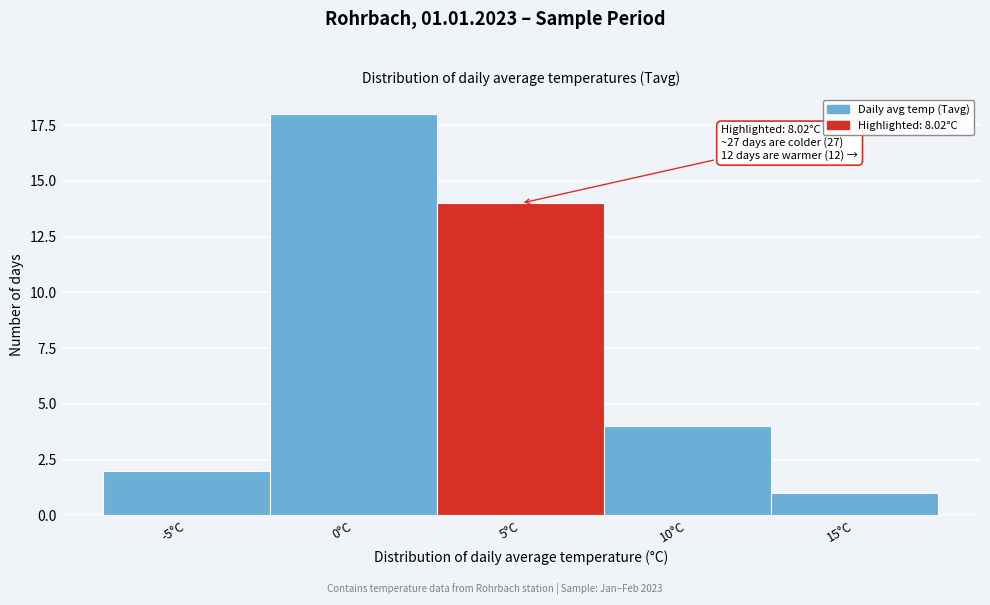

Reading right to left, transcribe all the data shown in this chart.

1	4	14	18	2